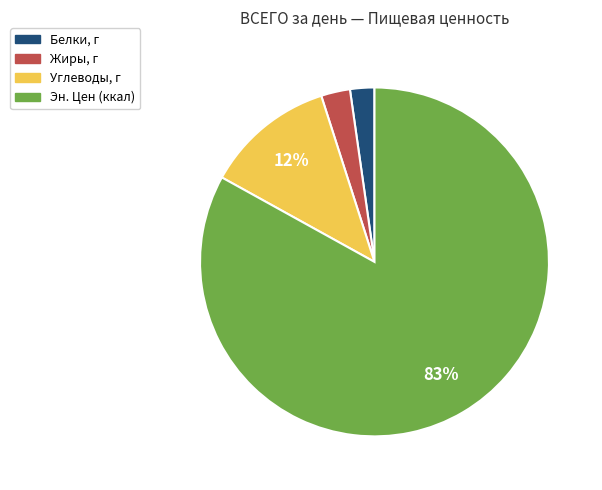

Is the sum of Жиры, г and Углеводы, г greater than half?

No